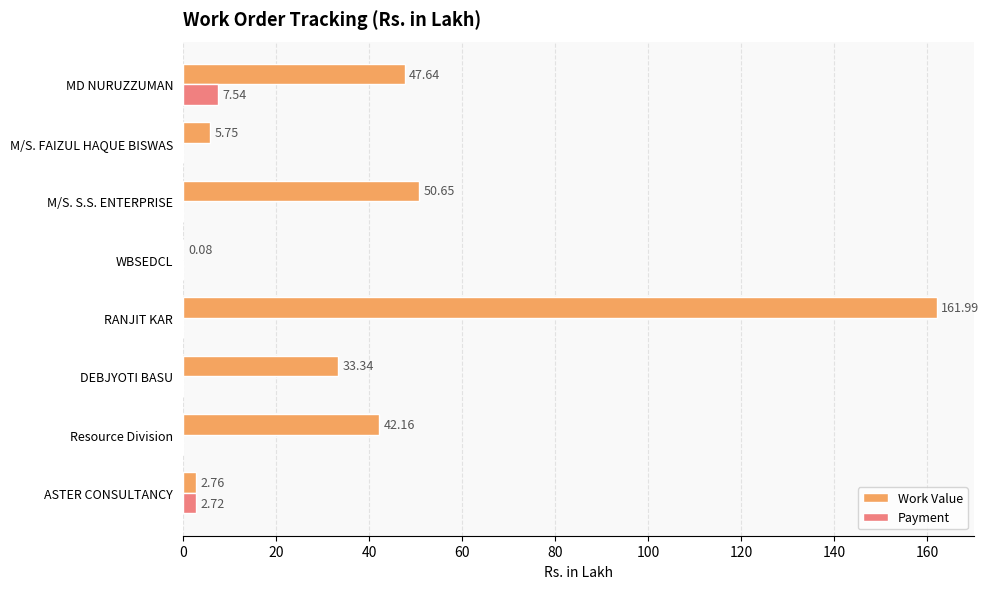

Which label corresponds to the largest value in the chart?

RANJIT KAR